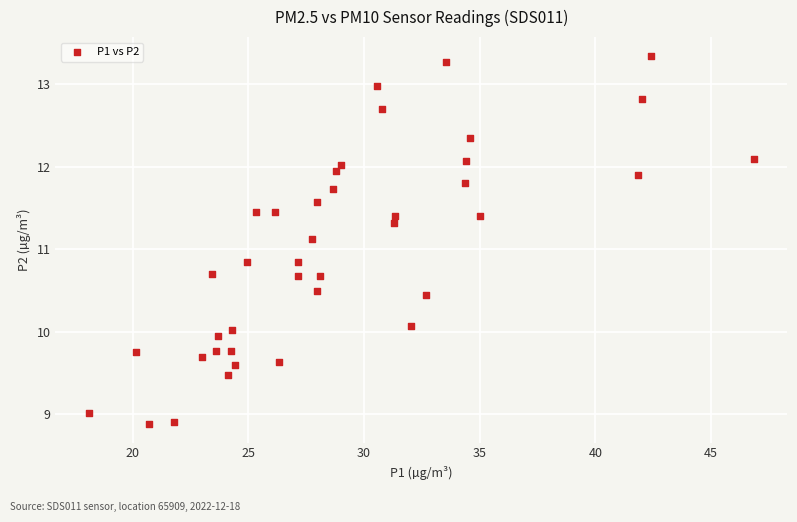

What is the range of Y values (max minus min)?

4.5